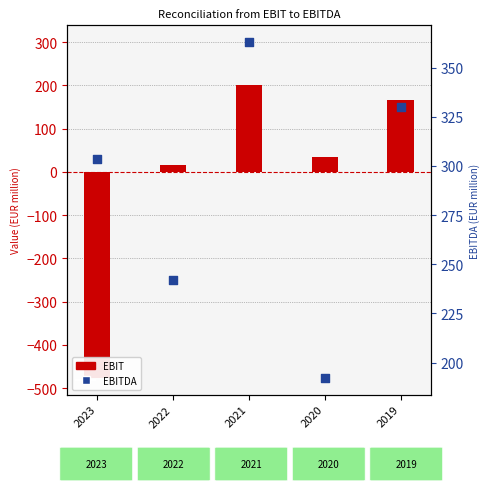

Which series contains the highest Y value?

EBITDA